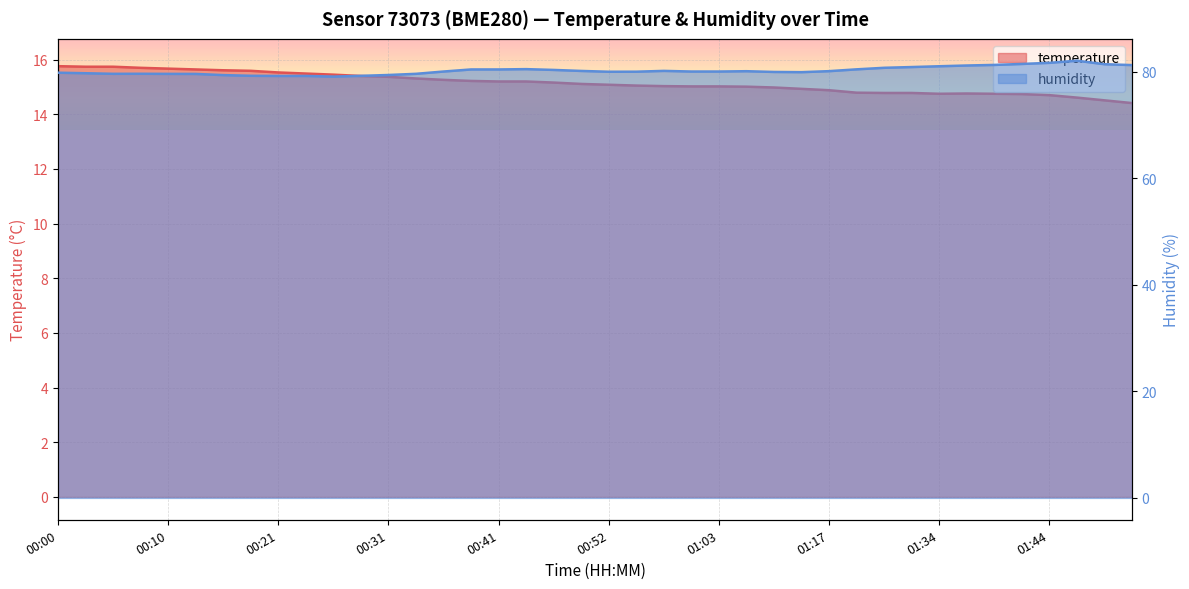

How many values in the humidity series are below 80?

18